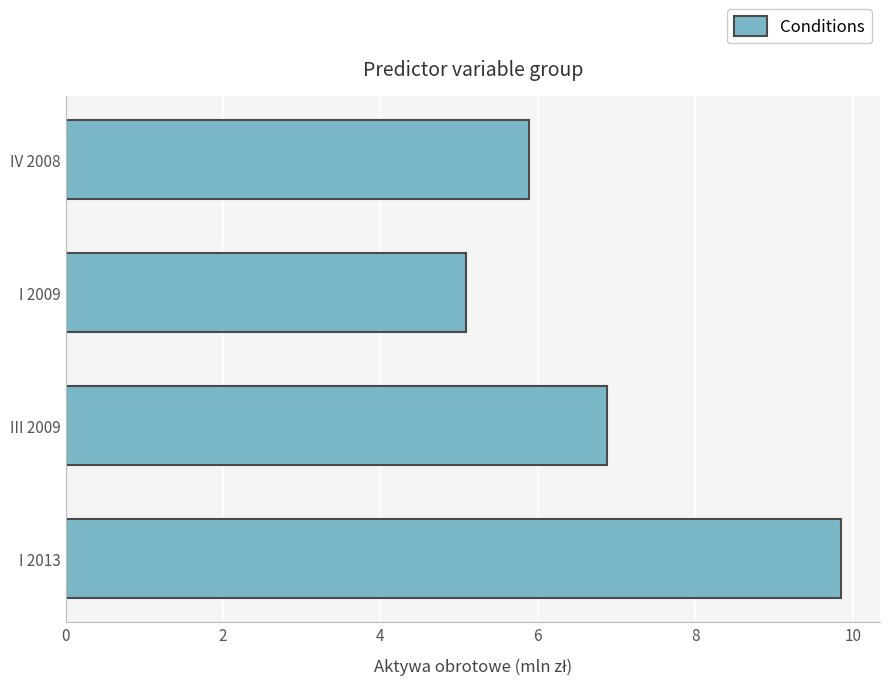

Are the bars grouped side by side (vs. stacked)?

No